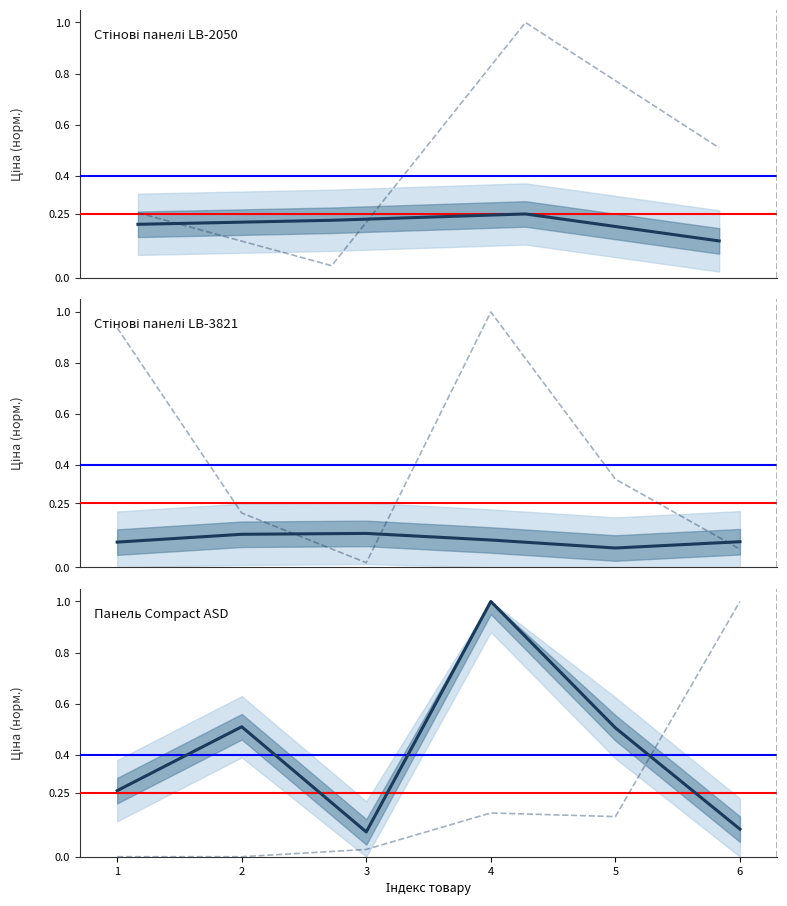

What is the difference between the Ціна values at 4 and 2?

0.5